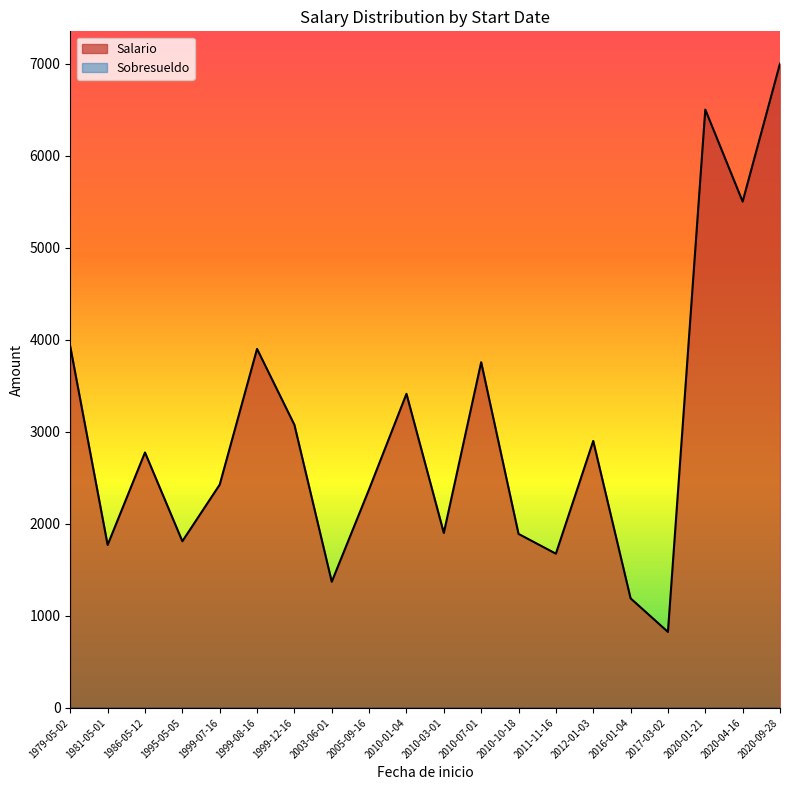

Which series has the largest total across all categories?

Salario